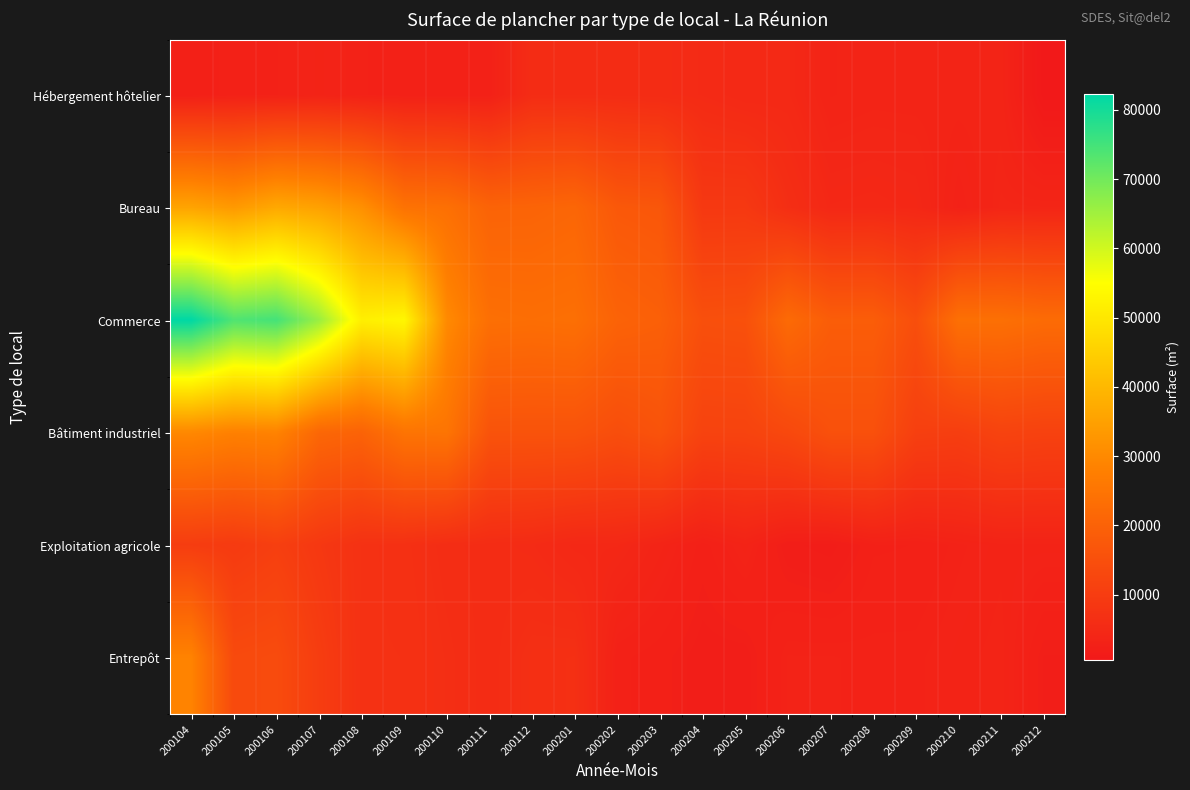

How many distinct data groups are displayed?

6